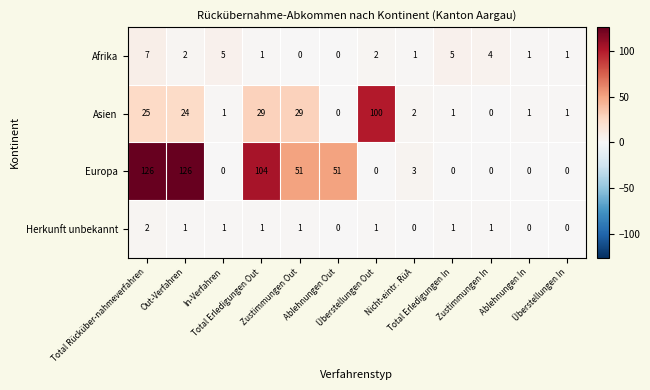

Which series has the largest total across all categories?

Europa